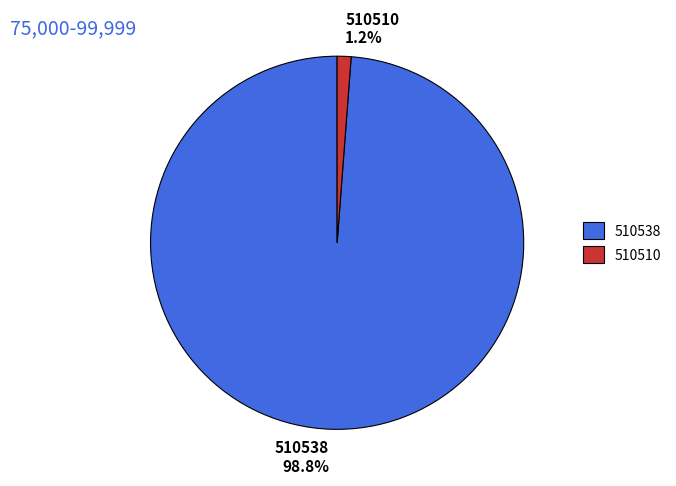

Which slice is the smallest?

510510